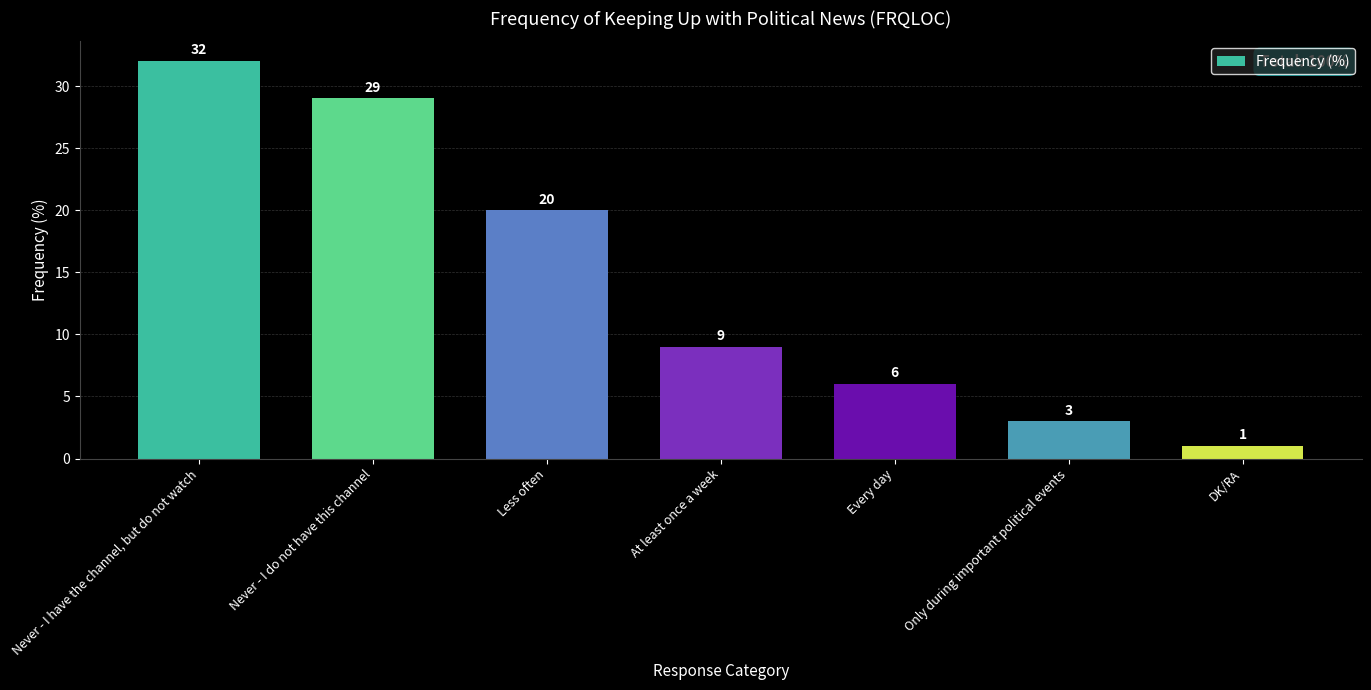

Which has a higher value, Never - I have the channel, but do not watch or Only during important political events?

Never - I have the channel, but do not watch